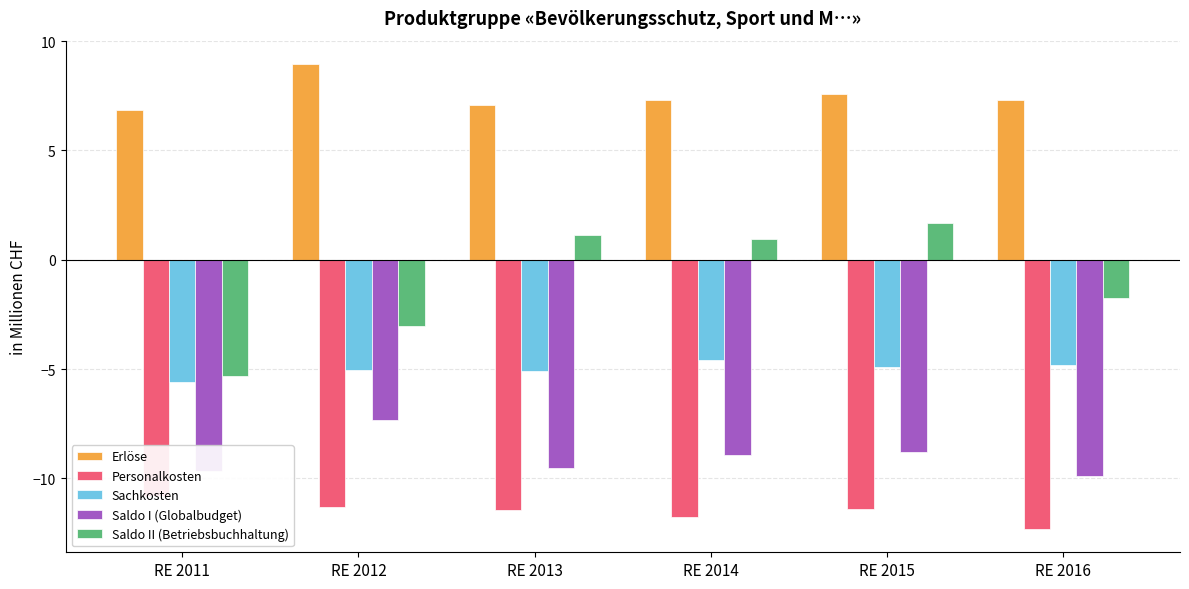

What is the sum of the Sachkosten values at RE 2013 and RE 2016?

-9.9